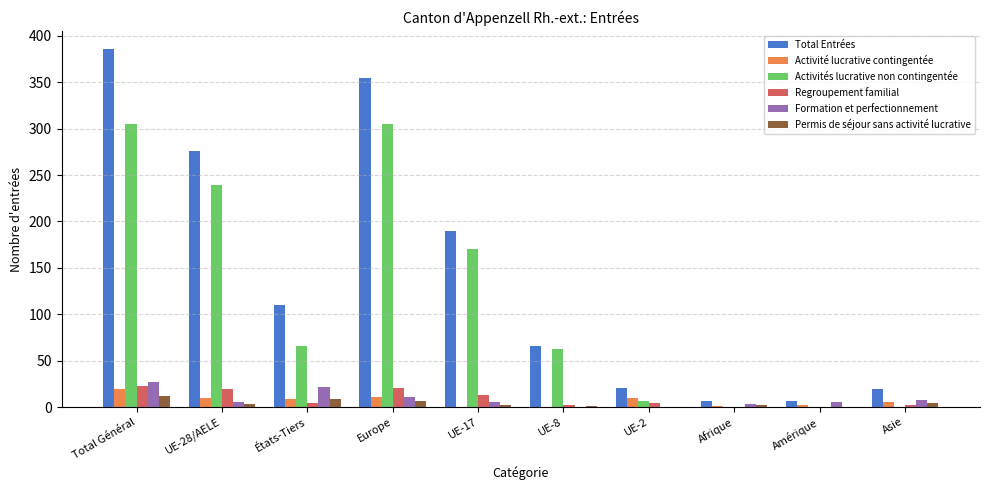

How many groups of bars are there?

10